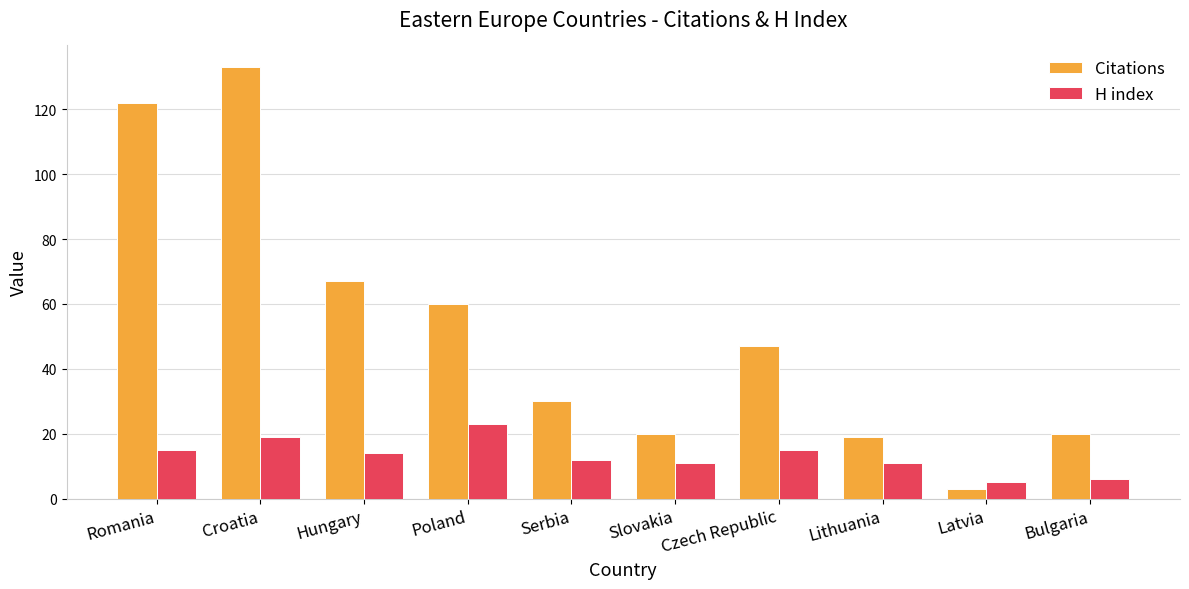

How many series are shown in this chart?

2